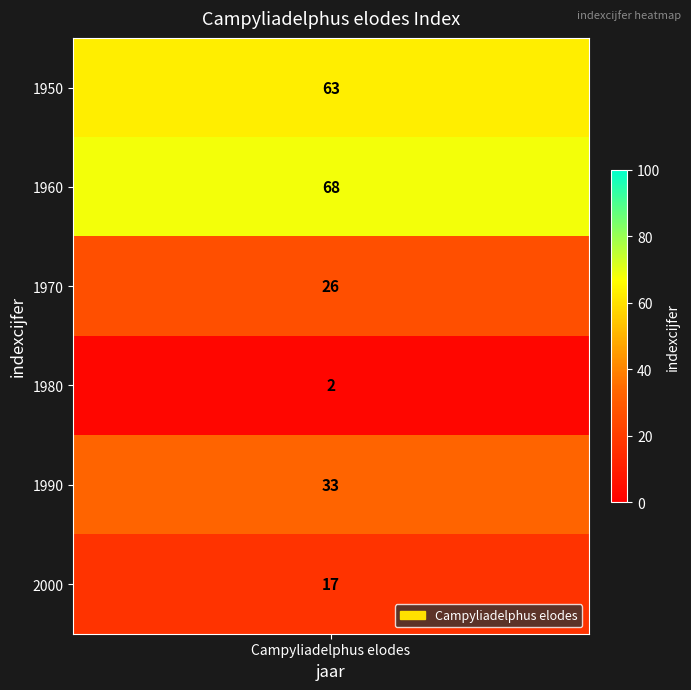

What is the smallest value displayed?

2